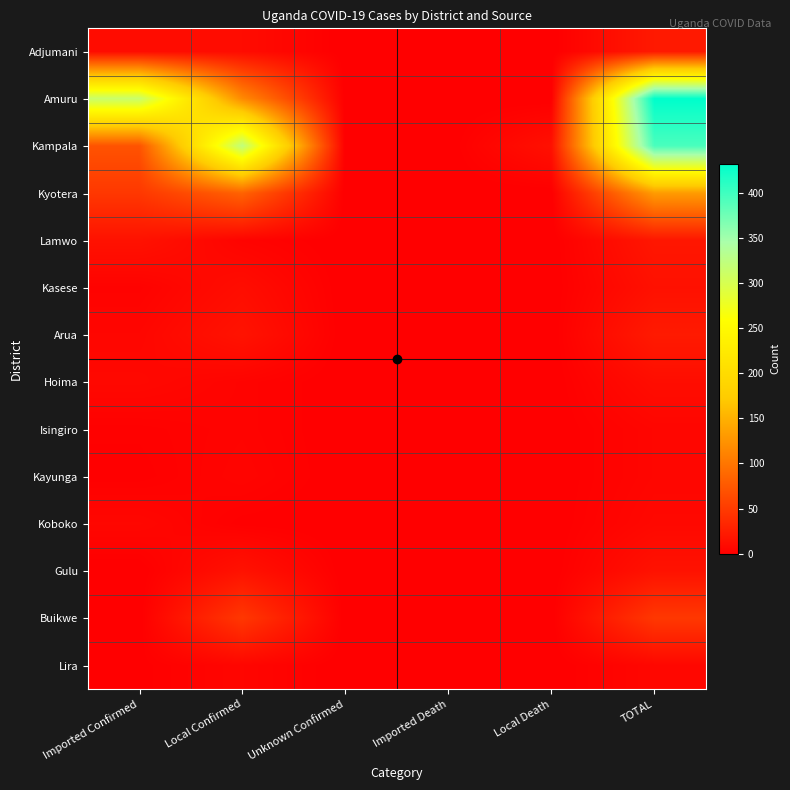

What is the greatest value displayed?

432